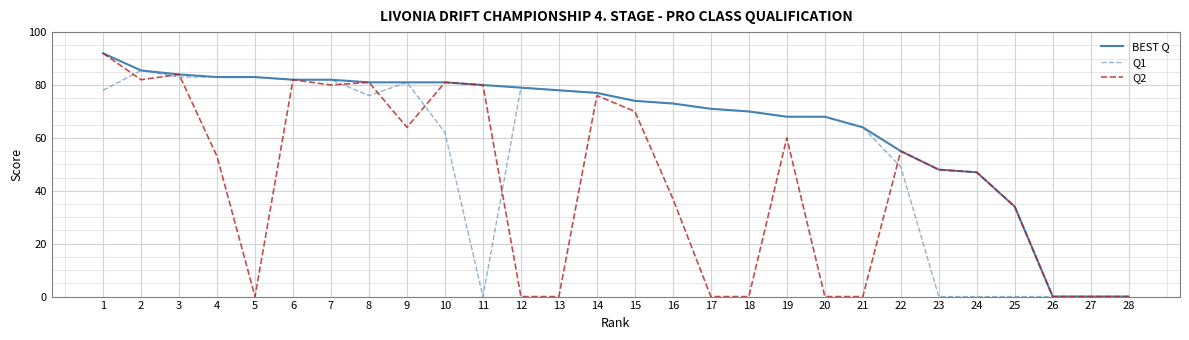

Is the value of BEST Q at 1 greater than the value of Q1 at 15?

Yes